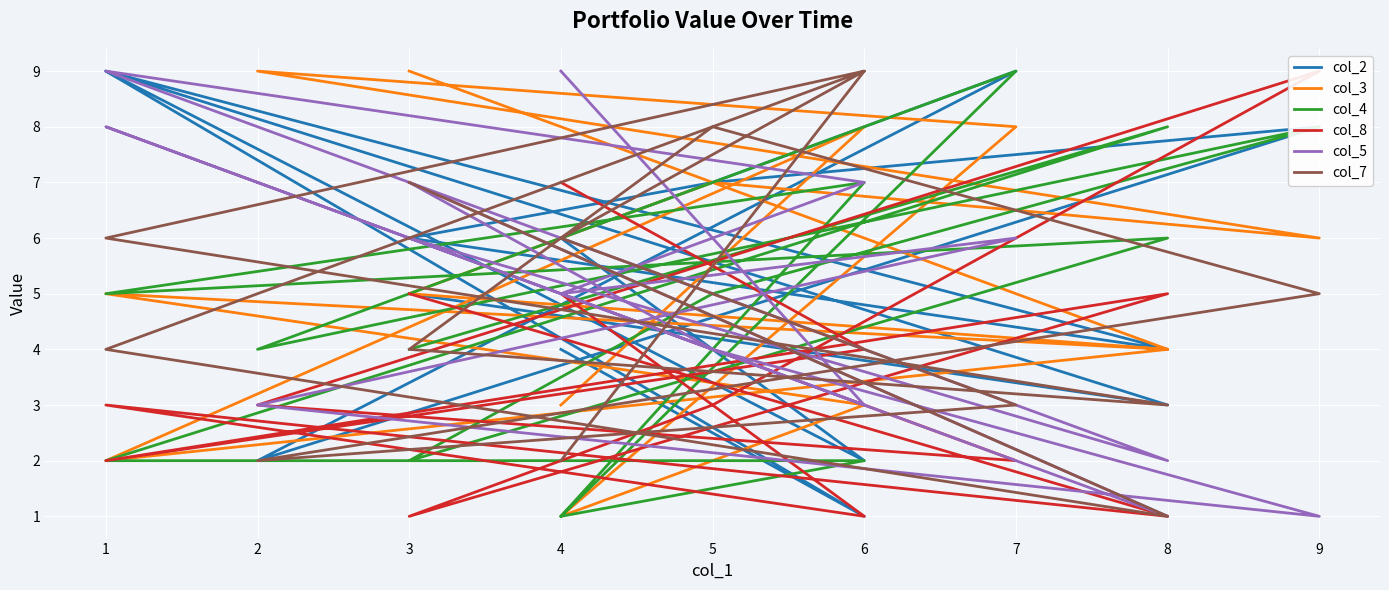

True or false: col_5 has more than 2 points higher than both neighbors.

True